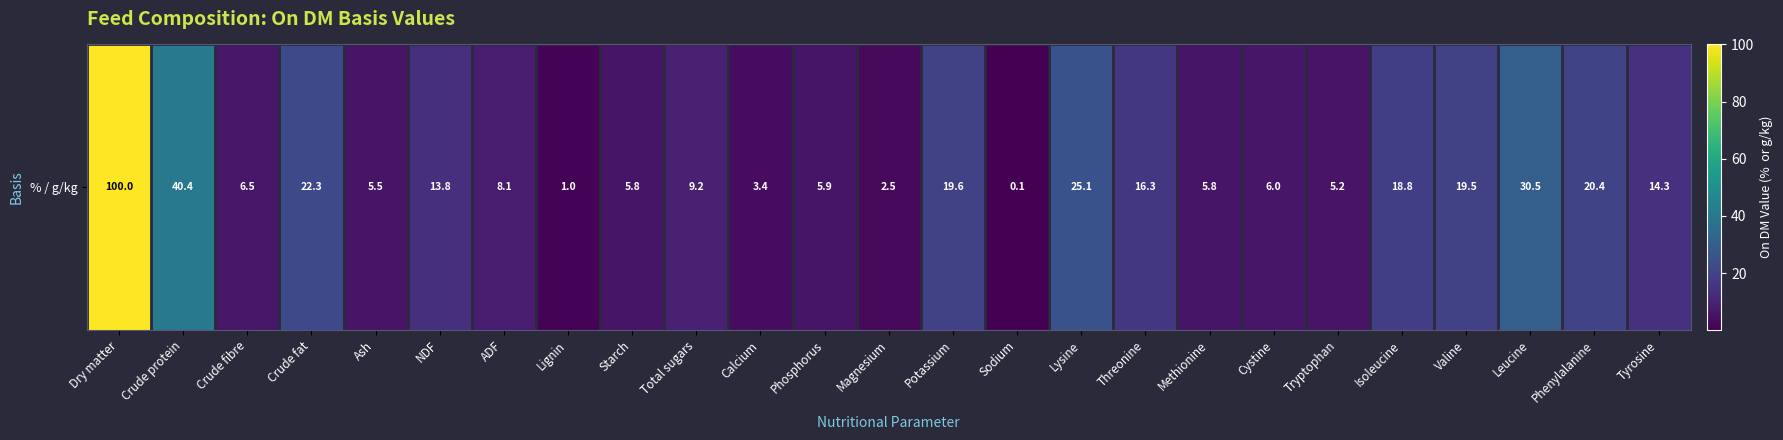

Count the number of values greater than 9.

13